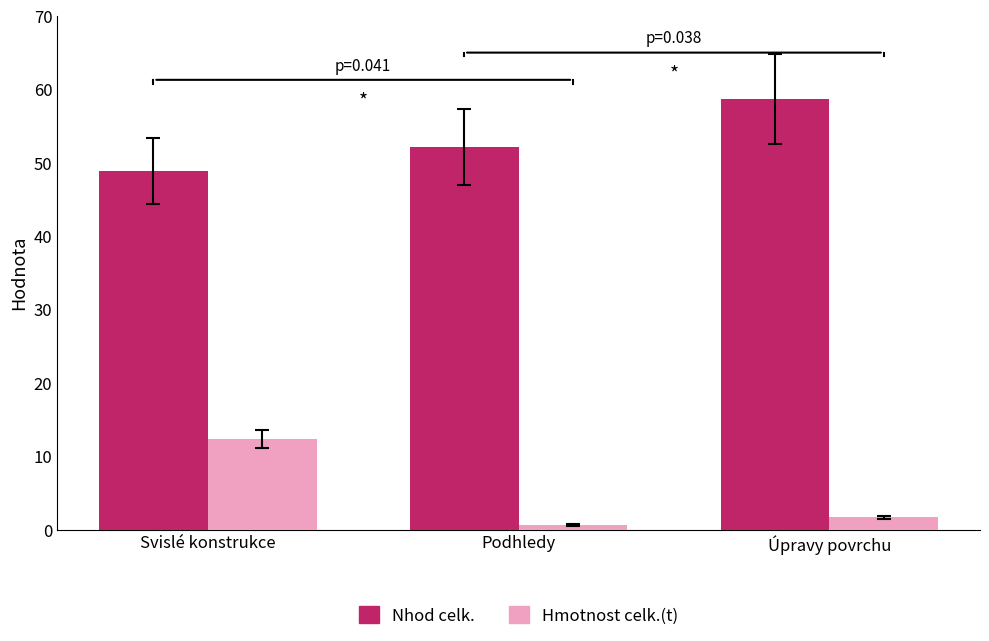

What is the difference between the Hmotnost celk.(t) values at Podhledy and Úpravy povrchu?

1.1